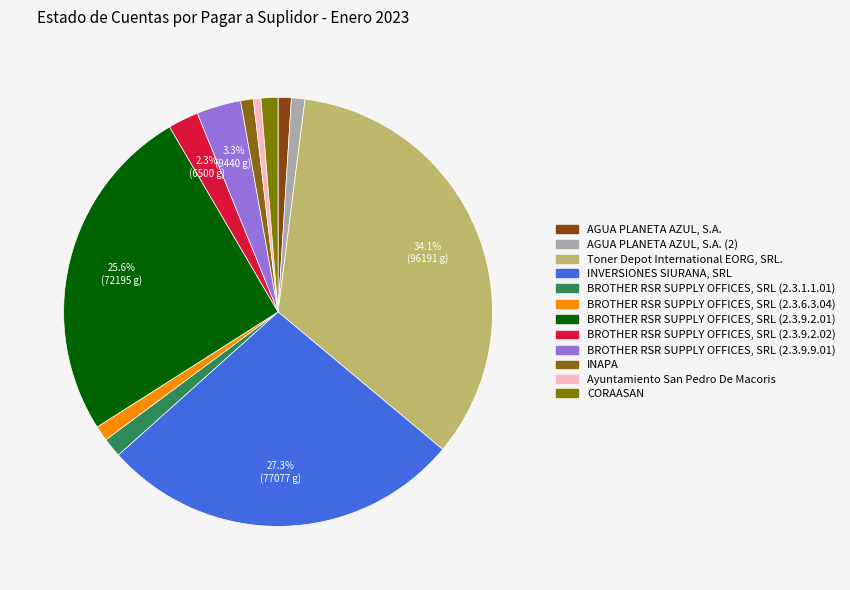

Rank the categories by value from lowest to highest.

Ayuntamiento San Pedro De Macoris, INAPA, AGUA PLANETA AZUL, S.A., AGUA PLANETA AZUL, S.A. (2), BROTHER RSR SUPPLY OFFICES, SRL (2.3.6.3.04), CORAASAN, BROTHER RSR SUPPLY OFFICES, SRL (2.3.1.1.01), BROTHER RSR SUPPLY OFFICES, SRL (2.3.9.2.02), BROTHER RSR SUPPLY OFFICES, SRL (2.3.9.9.01), BROTHER RSR SUPPLY OFFICES, SRL (2.3.9.2.01), INVERSIONES SIURANA, SRL, Toner Depot International EORG, SRL.